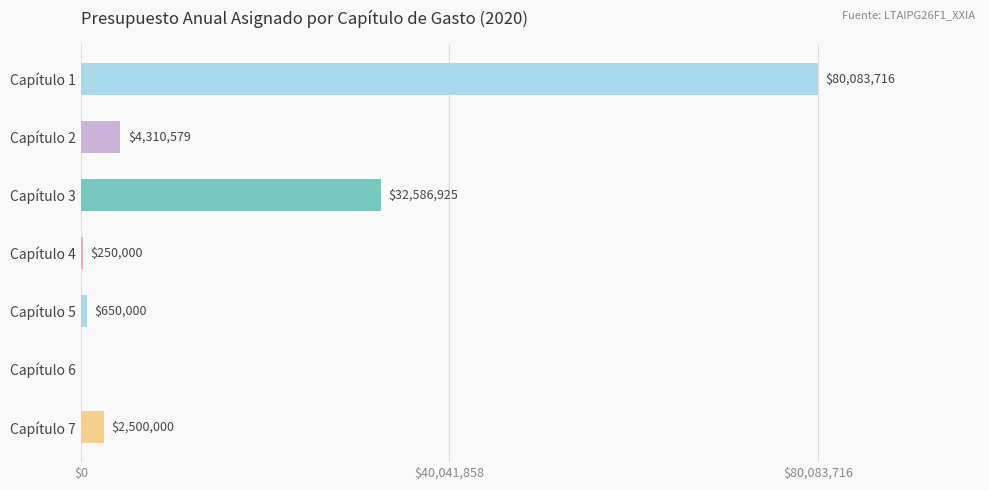

What is the sum of all values?

120381220